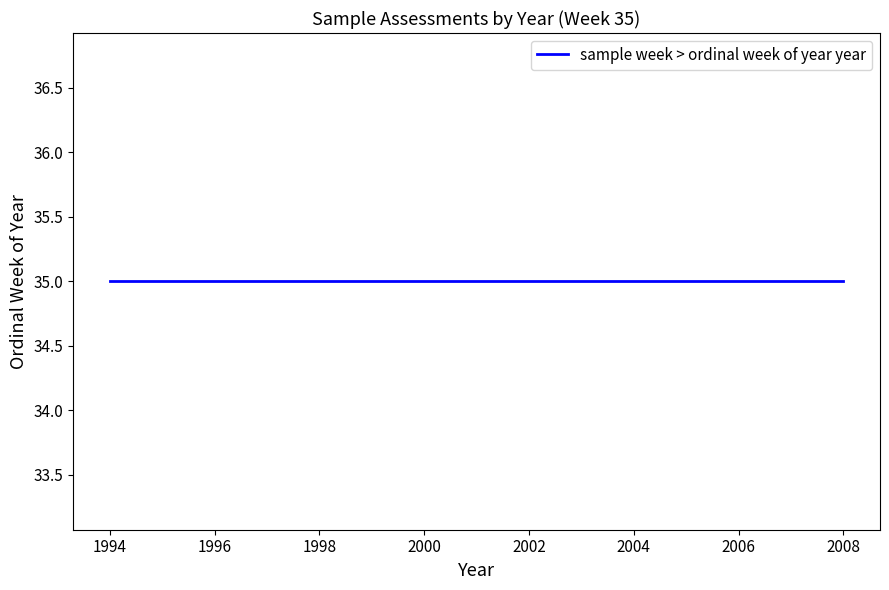

Approximately how many times larger is the value at 35 compared to 35?

1.0